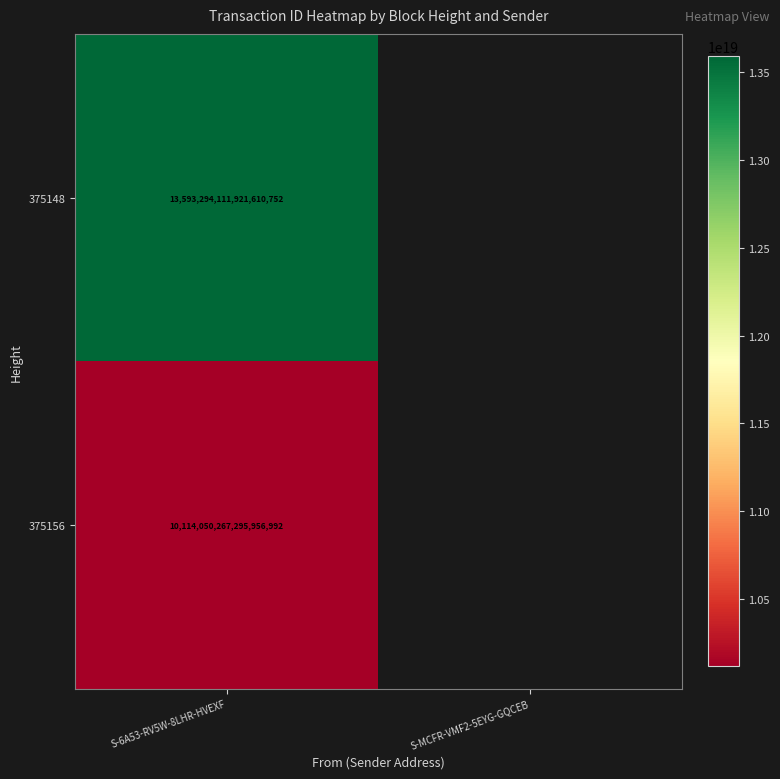

The 375156 series shows 17279517266734157824 at S-6A53-RV5W-8LHR-HVEXF. True or false?

False